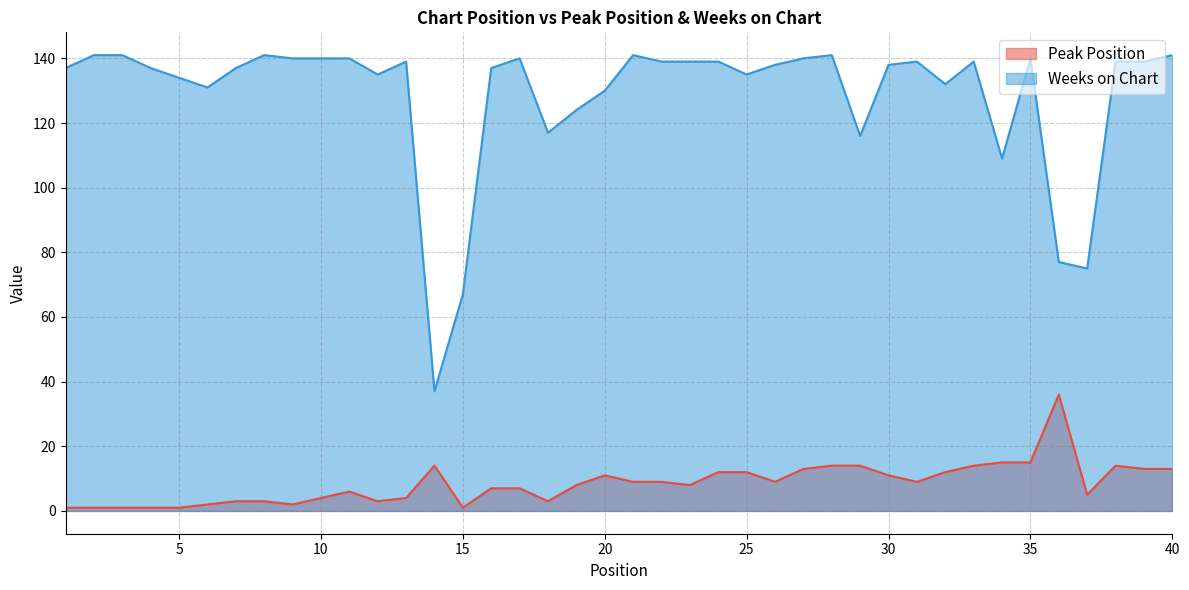

Reading right to left, list all the values displayed in this chart.

Peak Position: 40=13	39=13	38=14	37=5	36=36	35=15	34=15	33=14	32=12	31=9	30=11	29=14	28=14	27=13	26=9	25=12	24=12	23=8	22=9	21=9	20=11	19=8	18=3	17=7	16=7	15=1	14=14	13=4	12=3	11=6	10=4	9=2	8=3	7=3	6=2	5=1	4=1	3=1	2=1	1=1
Weeks on Chart: 40=141	39=139	38=139	37=75	36=77	35=140	34=109	33=139	32=132	31=139	30=138	29=116	28=141	27=140	26=138	25=135	24=139	23=139	22=139	21=141	20=130	19=124	18=117	17=140	16=137	15=67	14=37	13=139	12=135	11=140	10=140	9=140	8=141	7=137	6=131	5=134	4=137	3=141	2=141	1=137